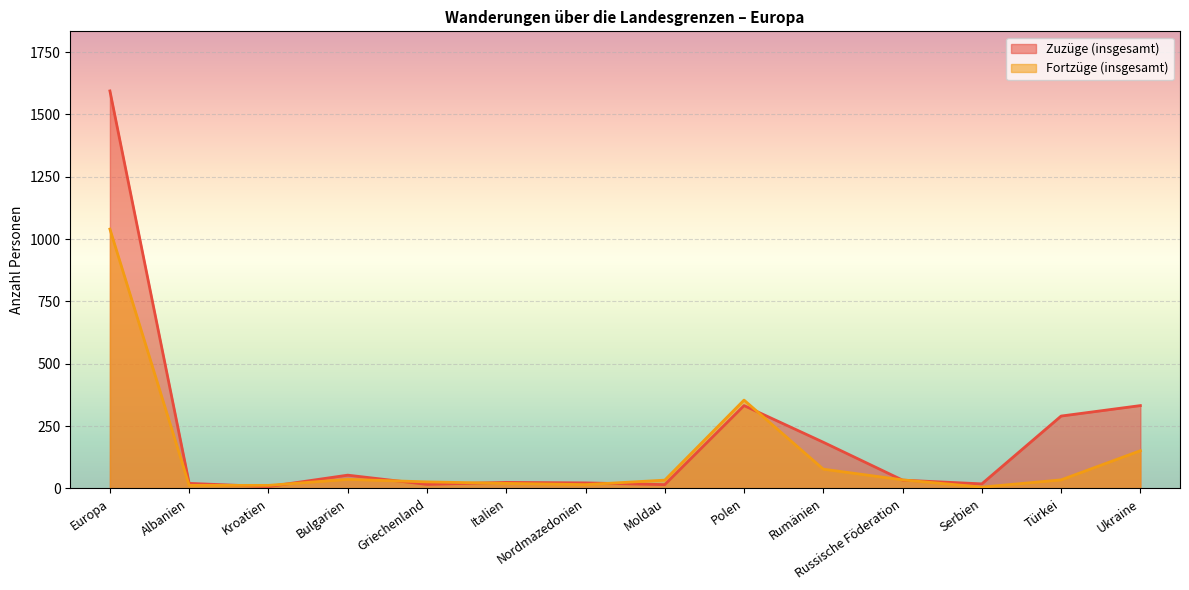

What are all the series names shown in the legend?

Zuzüge (insgesamt), Fortzüge (insgesamt)